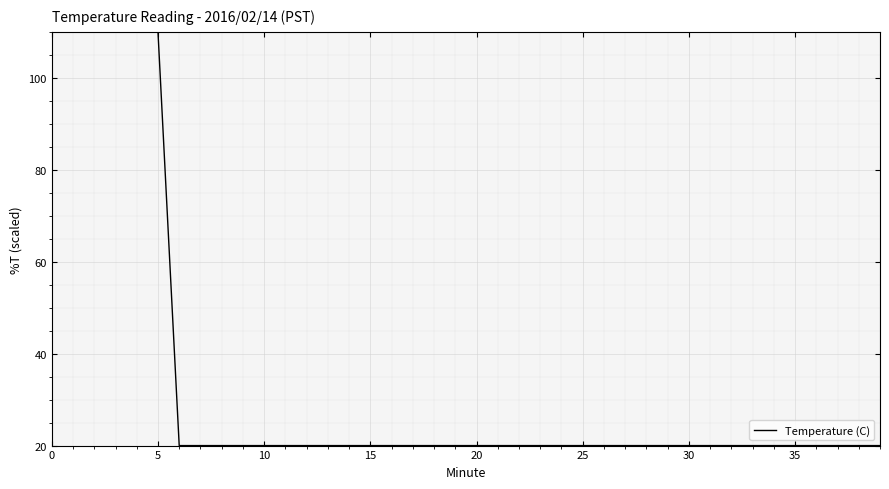

What is the minimum value shown in the chart?

20